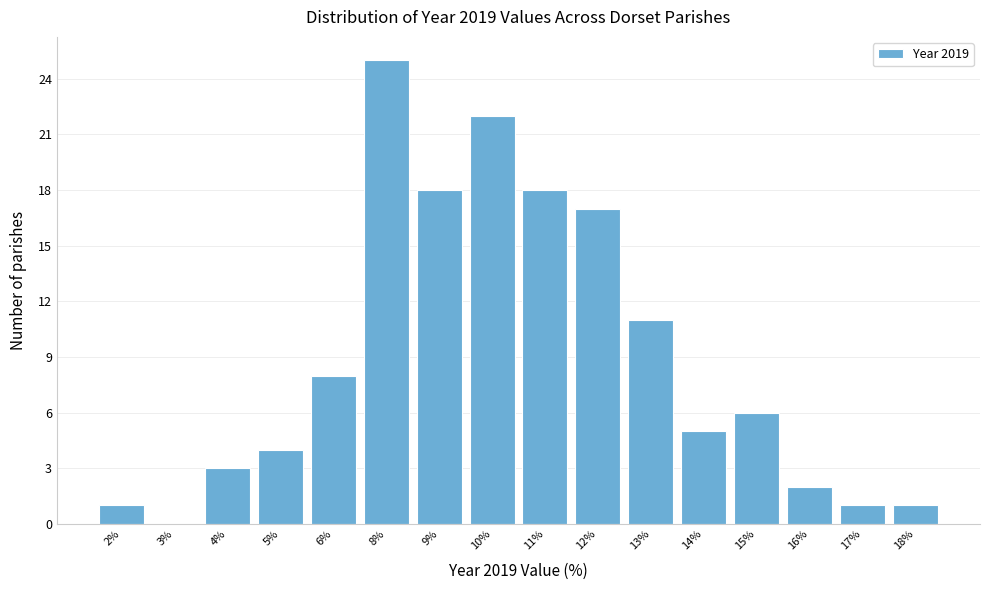

Reading right to left, what are all the values shown in this chart?

18%=1	17%=1	16%=2	15%=6	14%=5	13%=11	12%=17	11%=18	10%=22	9%=18	8%=25	6%=8	5%=4	4%=3	3%=0	2%=1